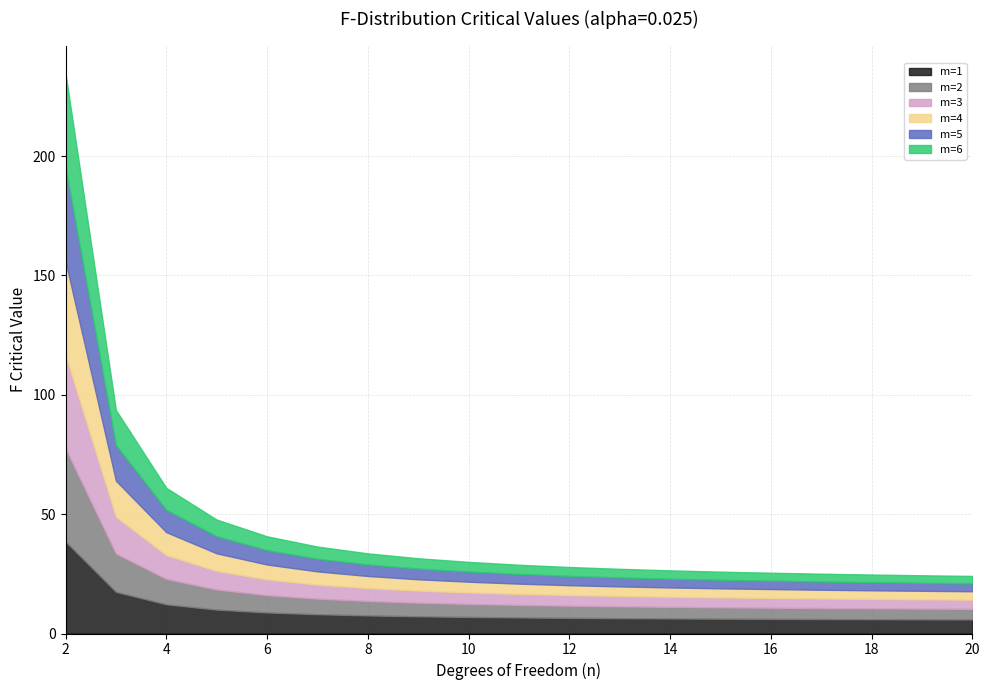

Which has a higher value, 3 or 20?

3